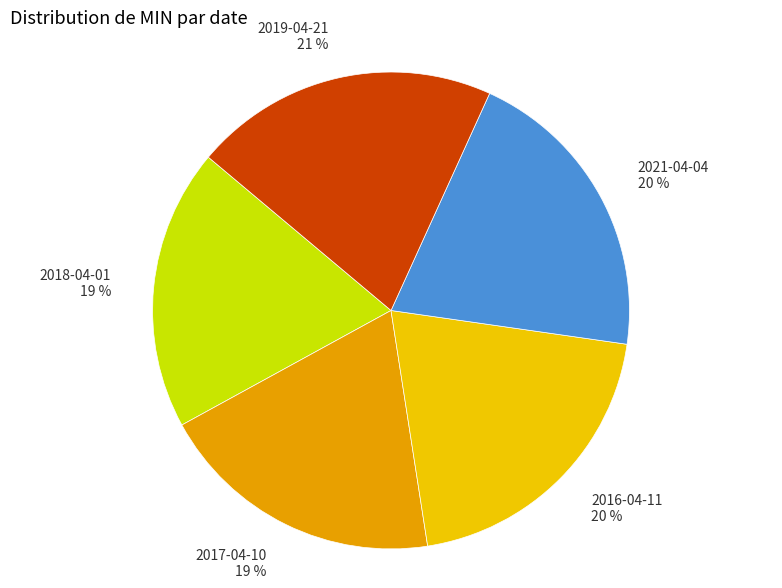

Is there any slice that represents more than half of the pie?

No